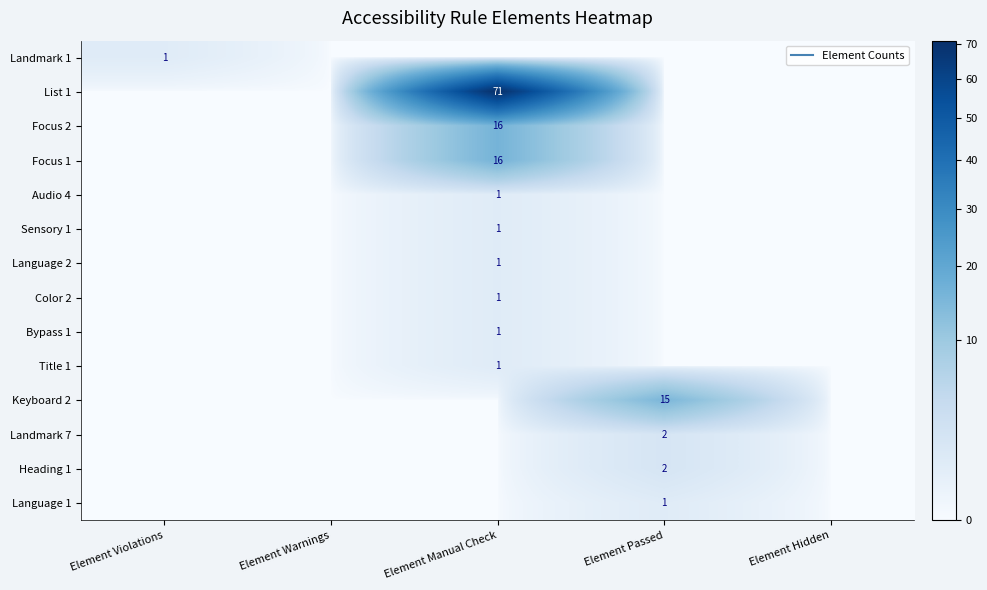

Rank the categories by List 1 value from highest to lowest.

Element Manual Check, Element Violations, Element Warnings, Element Passed, Element Hidden